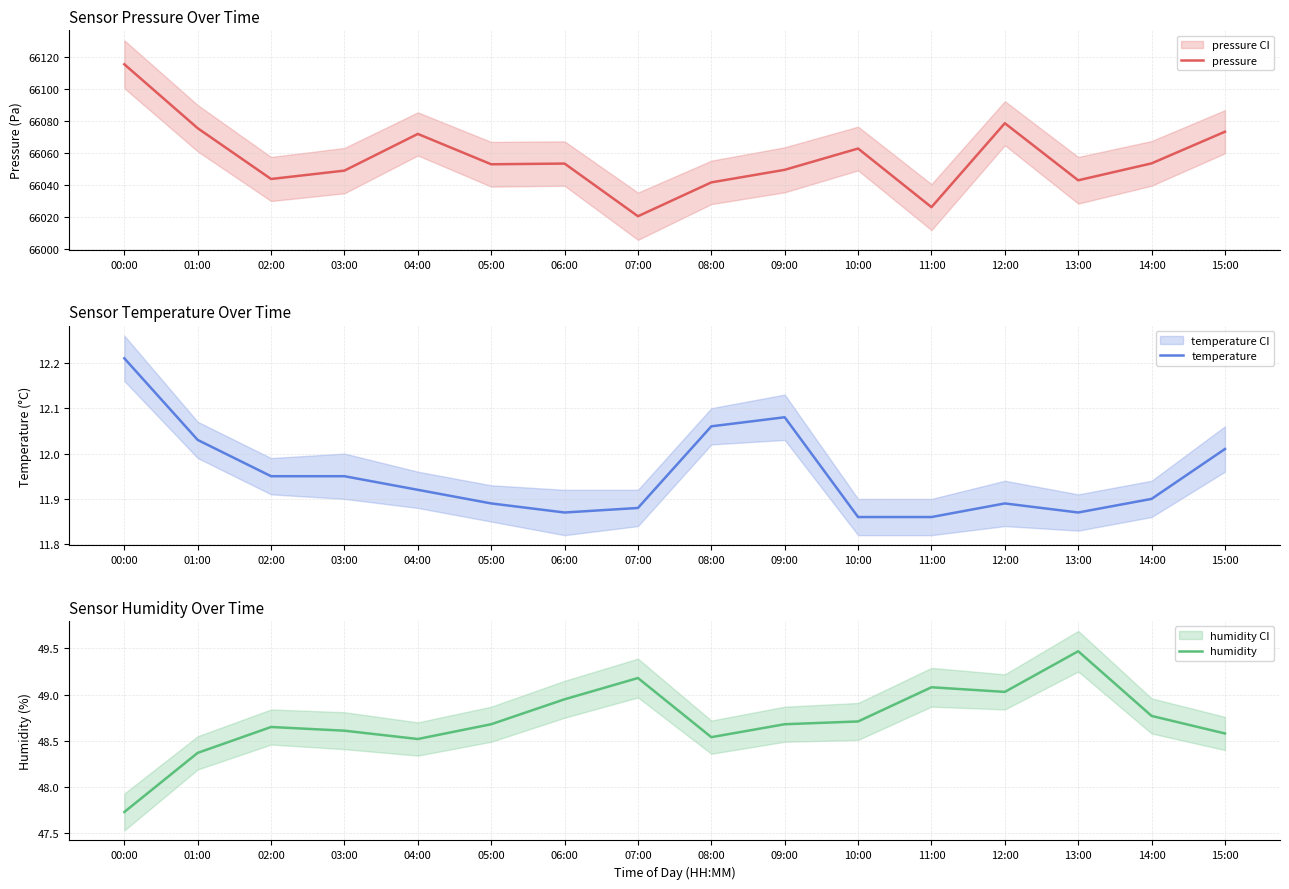

The temperature series shows 21.0 at 10:00. True or false?

False